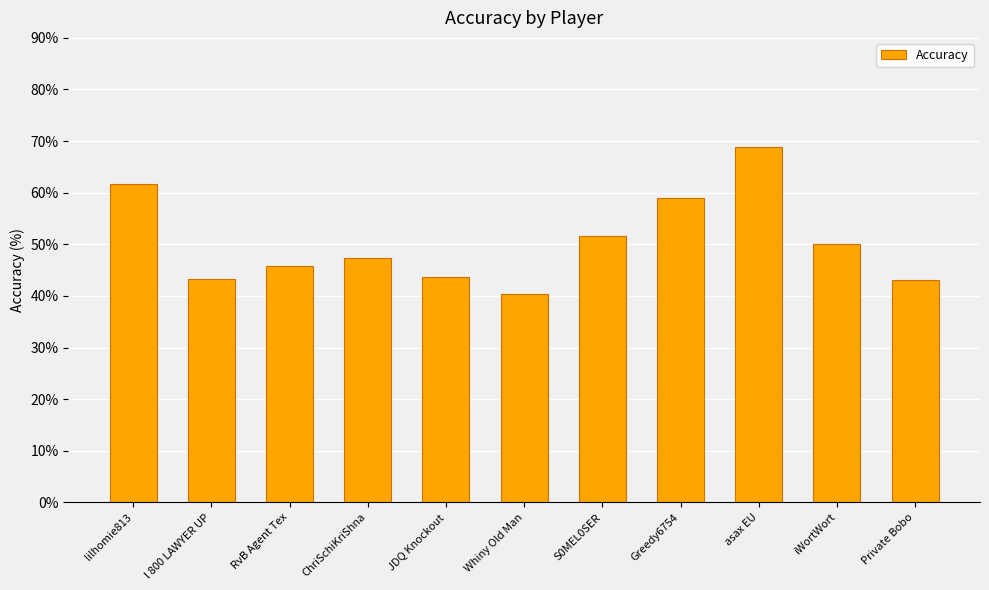

What value does the data have at l 800 LAWYER UP?

43.2